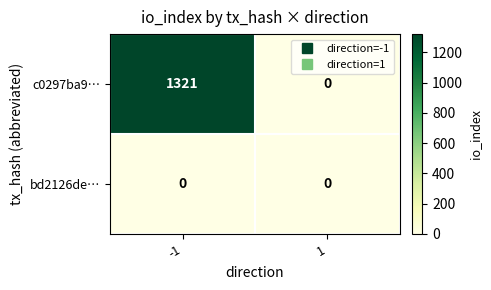

The bd2126de… series shows 0 at 1. True or false?

True